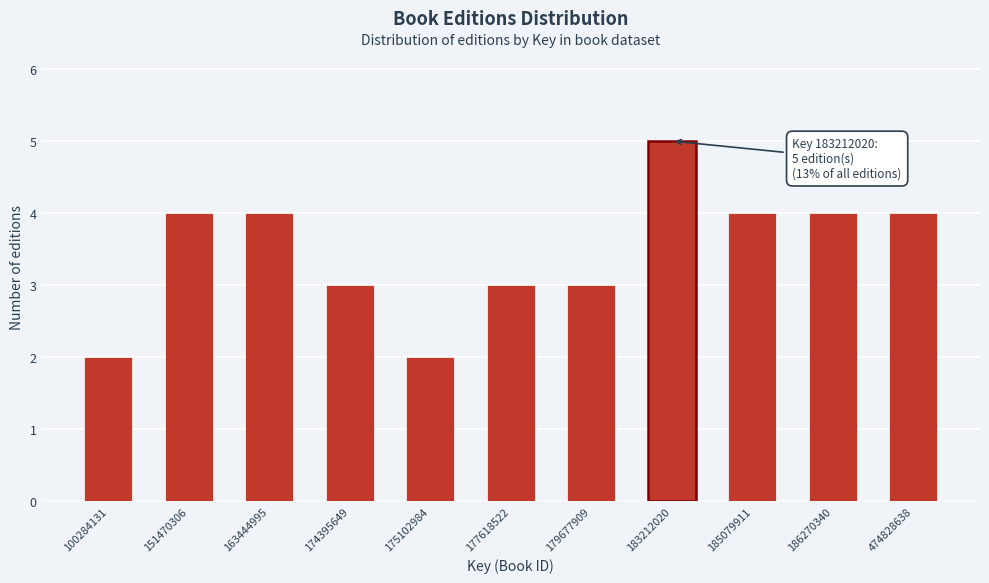

Reading left to right, what are all the values shown in this chart?

100284131=2	151470306=4	163444995=4	174395649=3	175102984=2	177618522=3	179677909=3	183212020=5	185079911=4	186270340=4	474828638=4